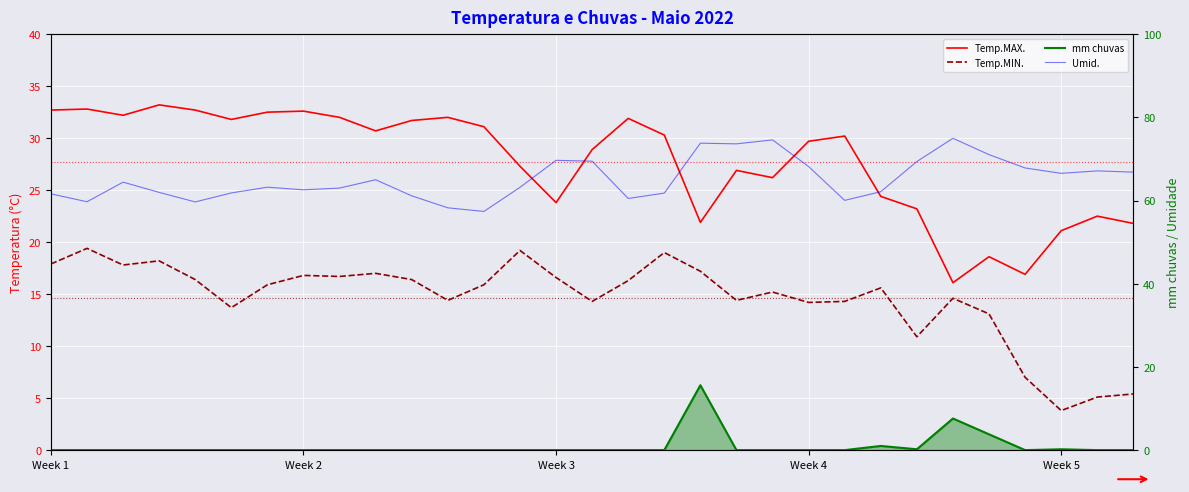

What is the value of the Umid. point at the 2nd from the left?

59.7